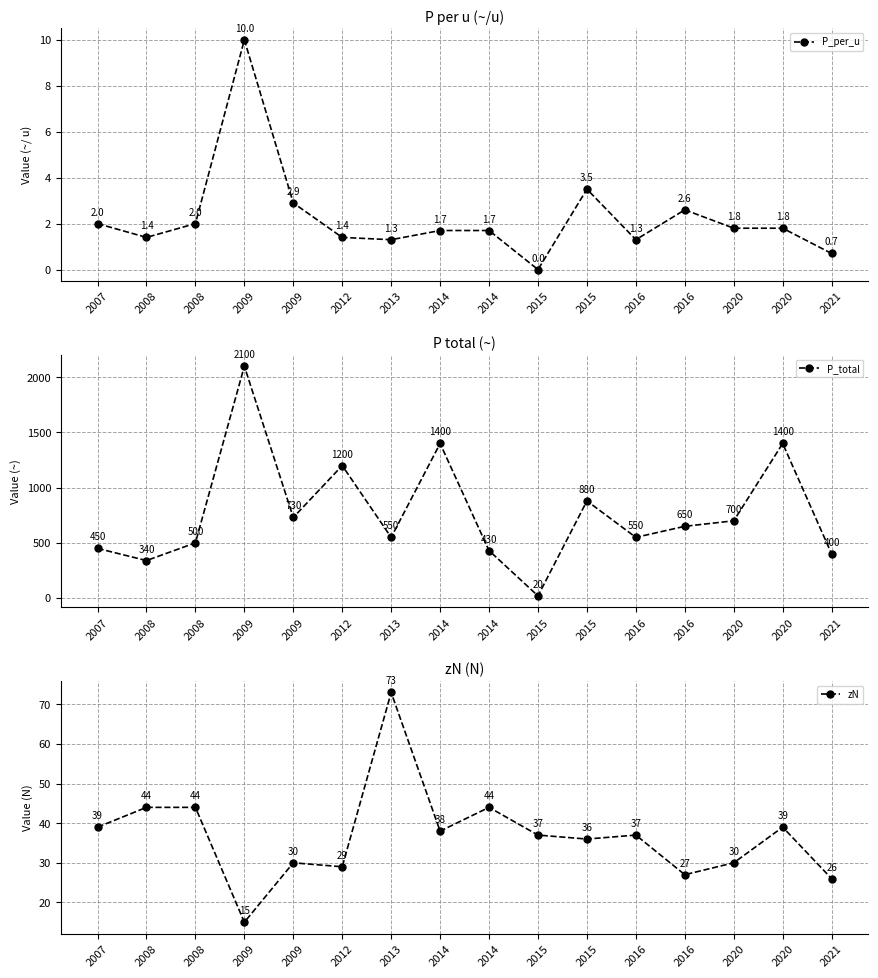

How many values in the P_total series exceed 650?

7